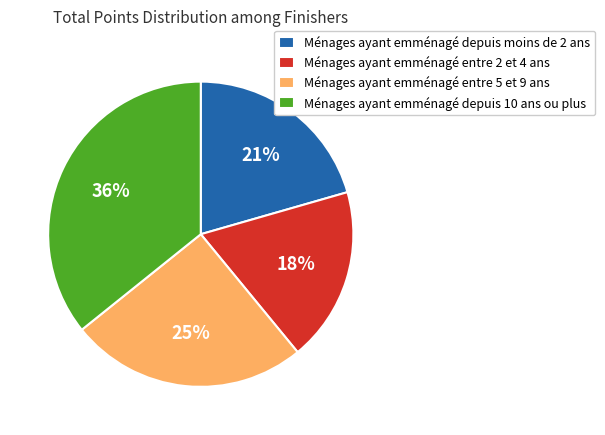

Is the sum of Ménages ayant emménagé entre 5 et 9 ans and Ménages ayant emménagé entre 2 et 4 ans greater than half?

No